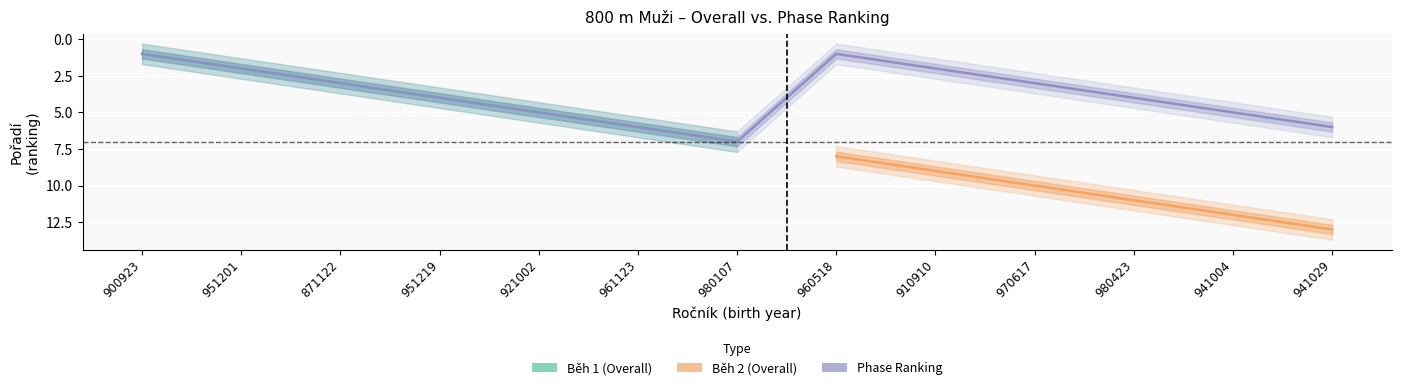

The chart shows a value of 1 at 951201. True or false?

False